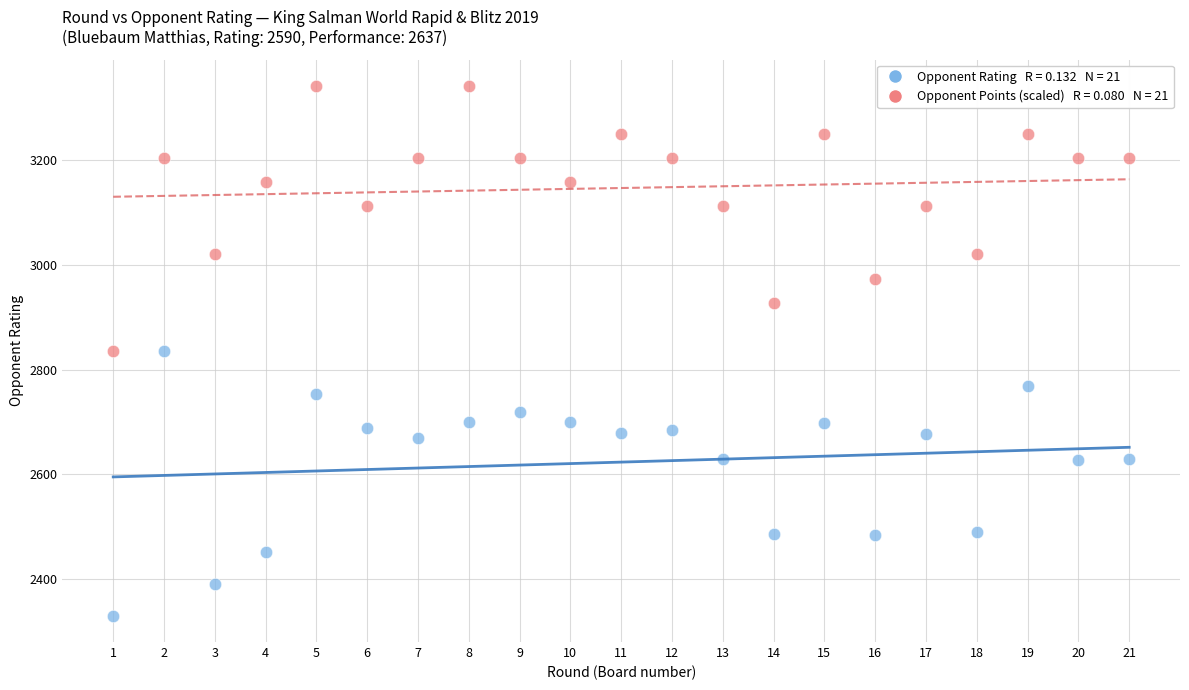

Across all data points, what is the range of Y values (max minus min)?

1012